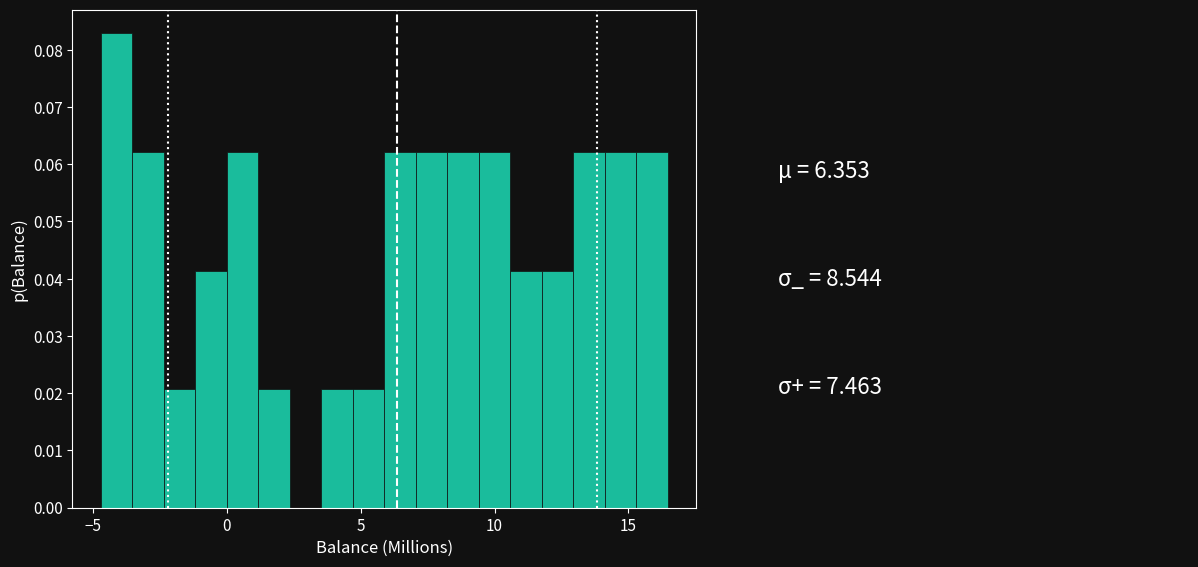

Read against the x-axis, roughly where is the centre of the tallest bar?

-4.0